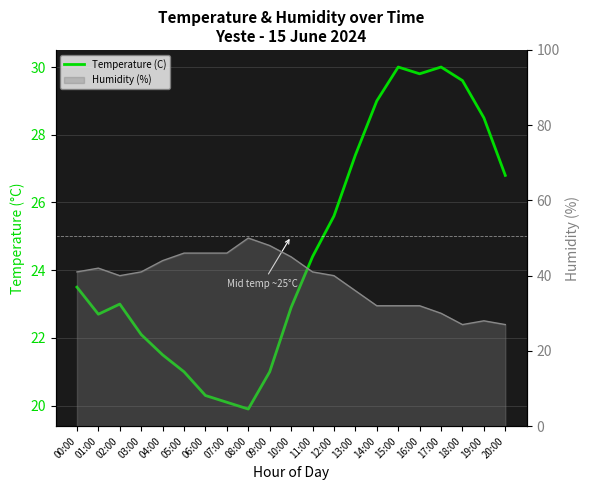

Which label corresponds to the largest value in the chart?

08:00